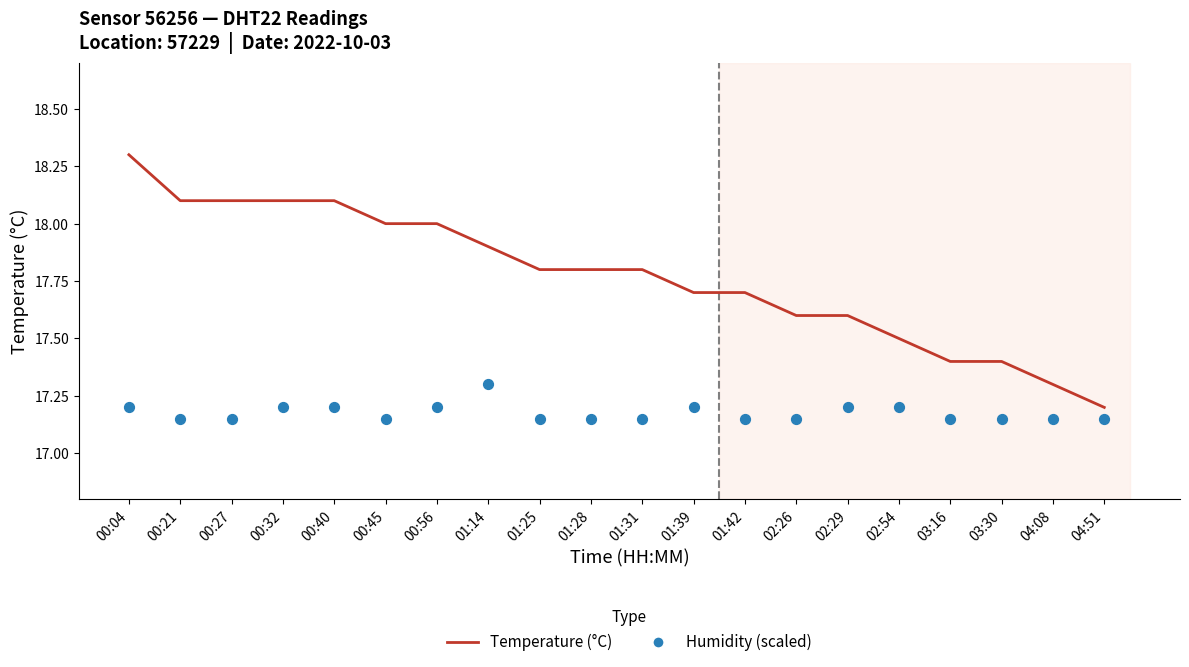

Which series has the largest Y range (max minus min)?

Temperature (°C)